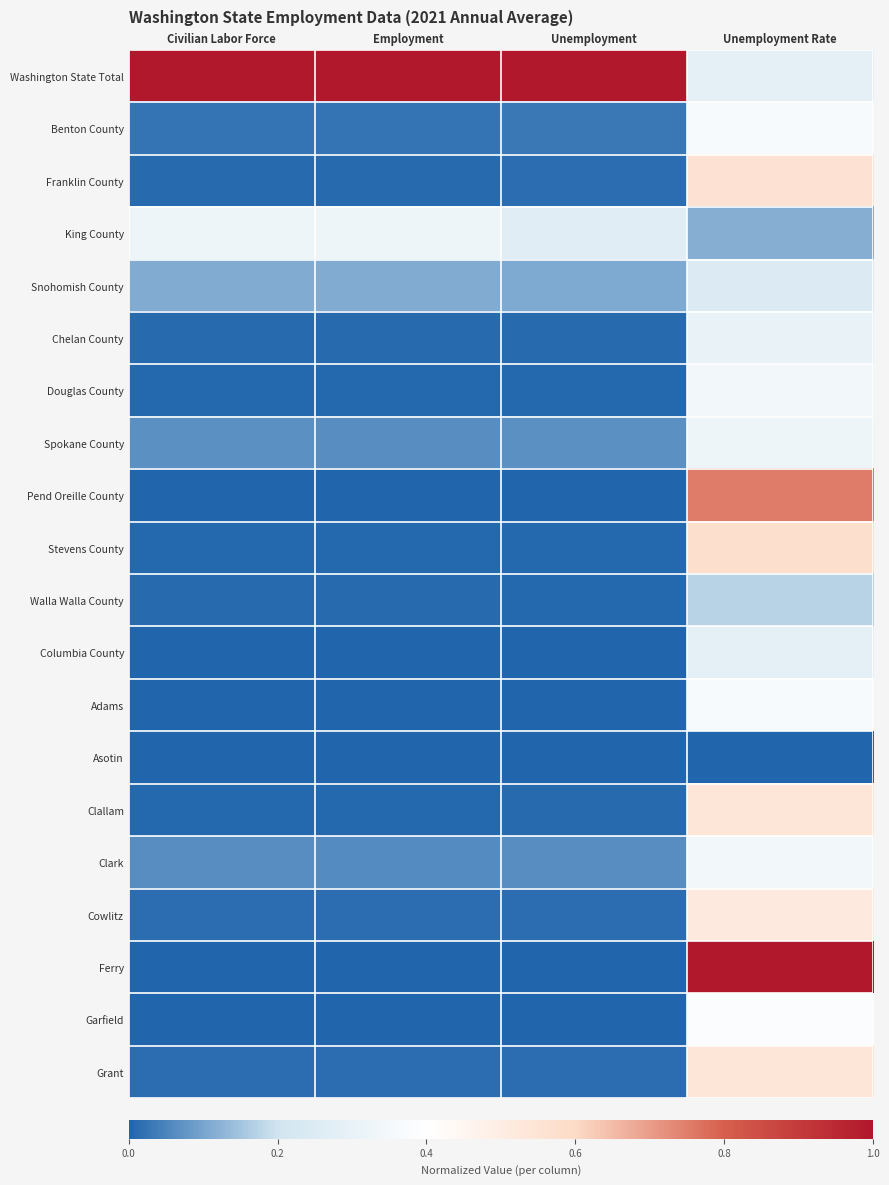

At Employment, list the series in order from largest to smallest.

Washington State Total, King County, Snohomish County, Spokane County, Clark, Benton County, Cowlitz, Grant, Chelan County, Franklin County, Walla Walla County, Clallam, Douglas County, Stevens County, Asotin, Adams, Pend Oreille County, Ferry, Columbia County, Garfield